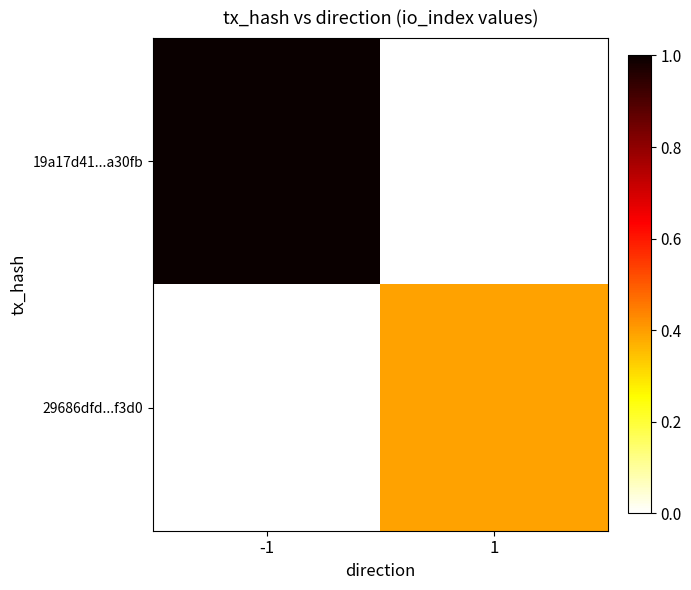

Between -1 and 1, which series saw the biggest shift?

19a17d41...a30fb